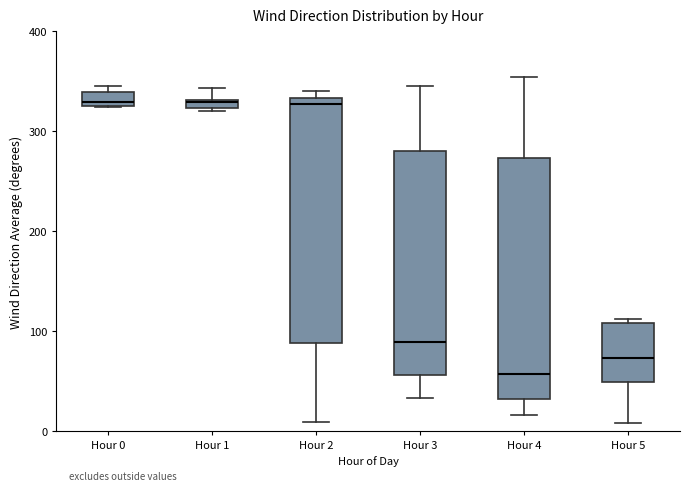

Where does the upper whisker of the box for Hour 1 end on the y-axis? The values are not printed on the chart, so give them approximately, as read against the axis.

340